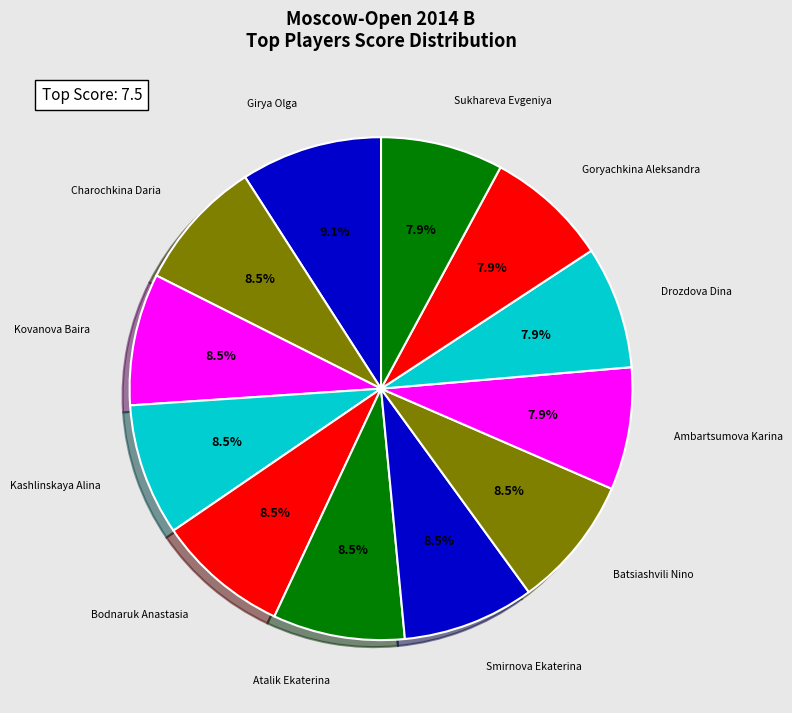

Count the number of slices in the pie.

12